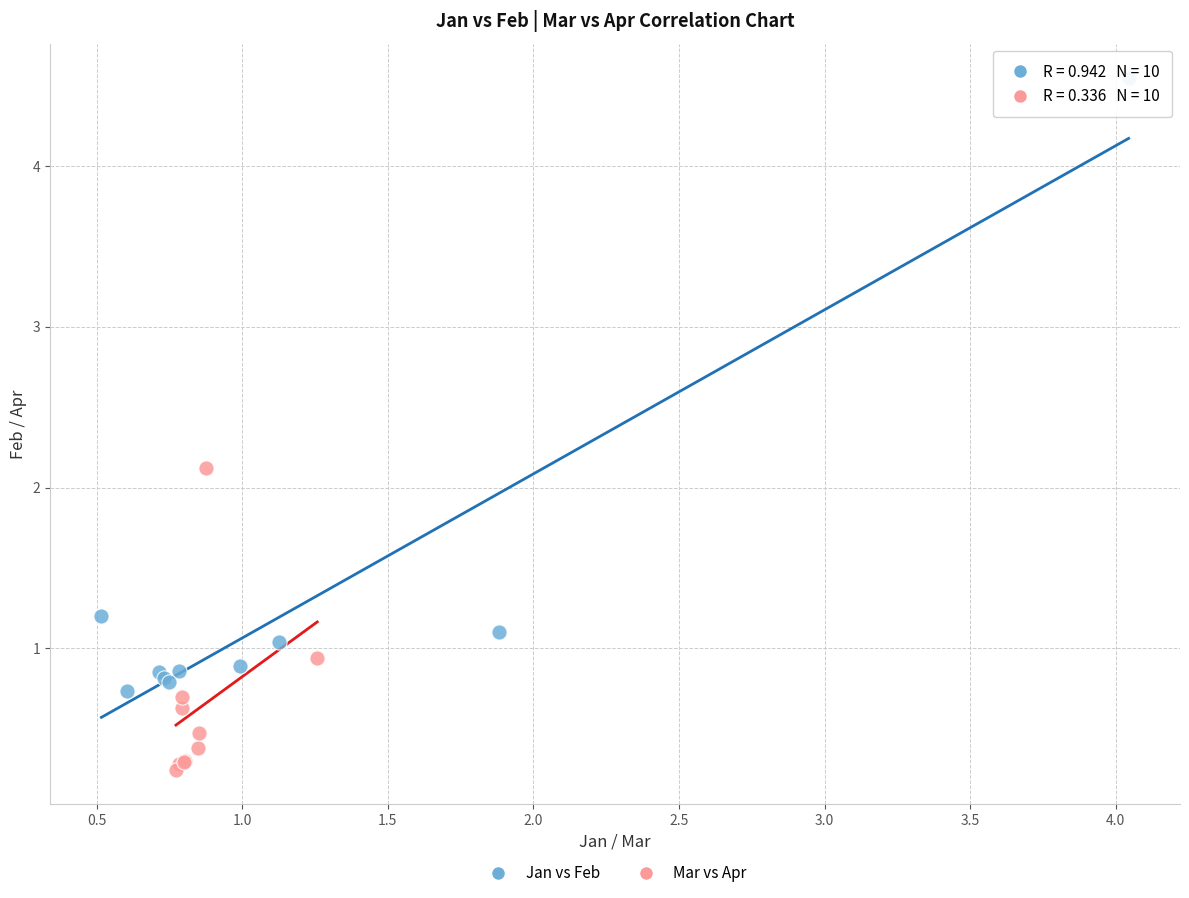

Which series contains the highest Y value?

Jan vs Feb